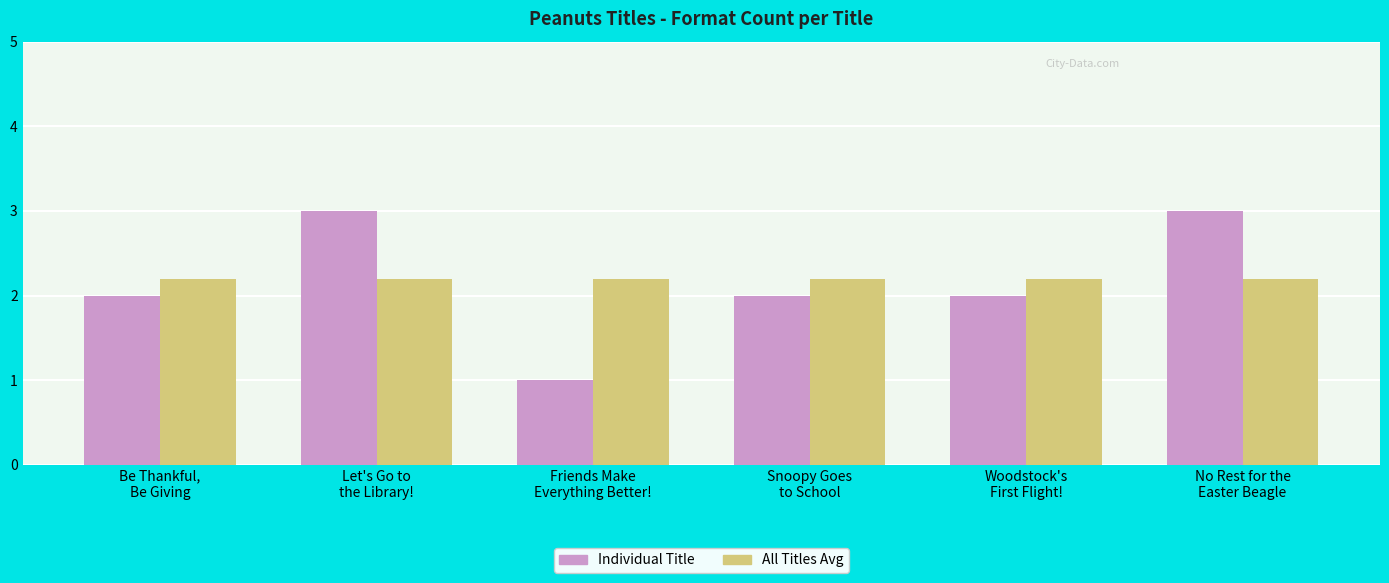

Between Be Thankful,
Be Giving and No Rest for the
Easter Beagle, which series saw the biggest shift?

Individual Title